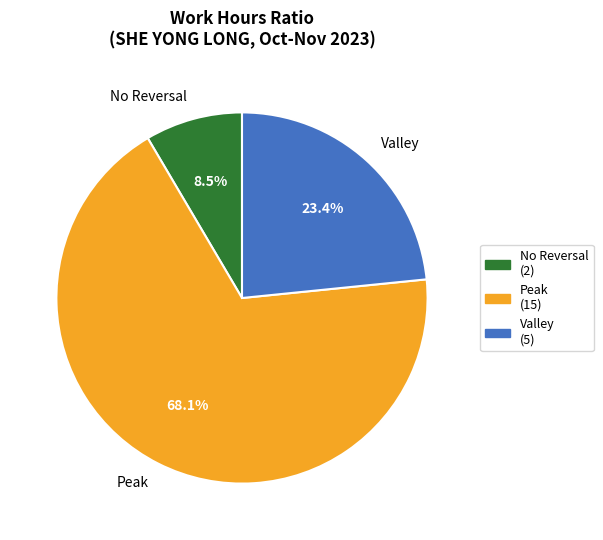

Does Valley account for over 50% of the chart?

No